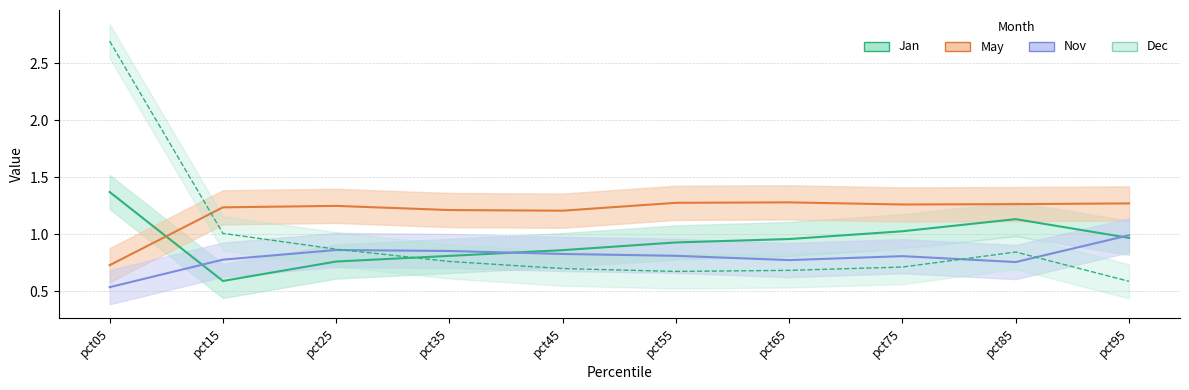

At how many categories does at least one series exceed 0?

10